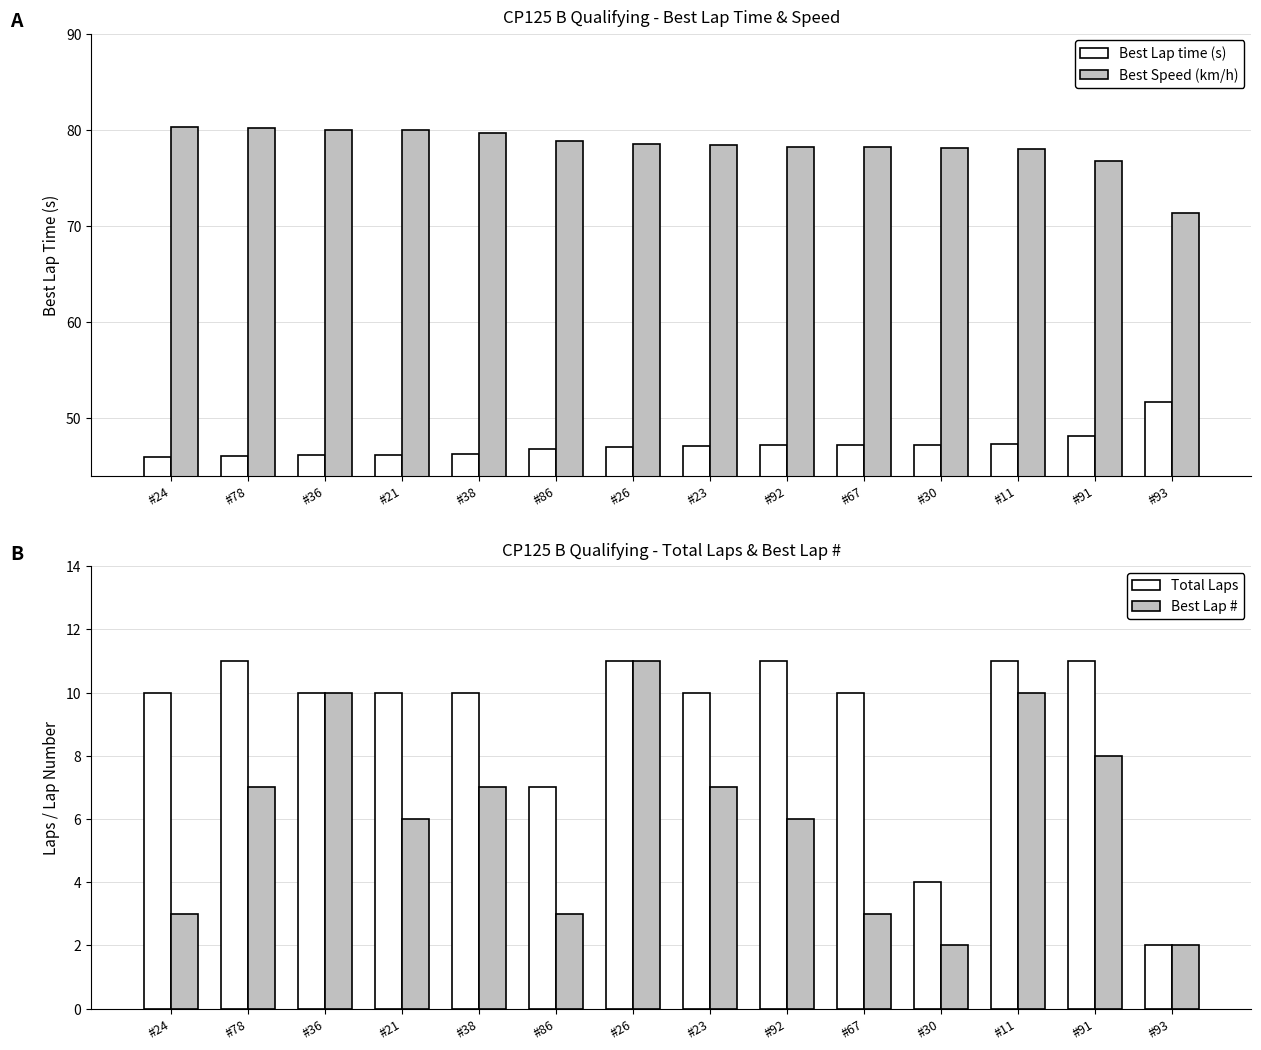

Between #21 and #11, which series saw the biggest shift?

Best Lap #